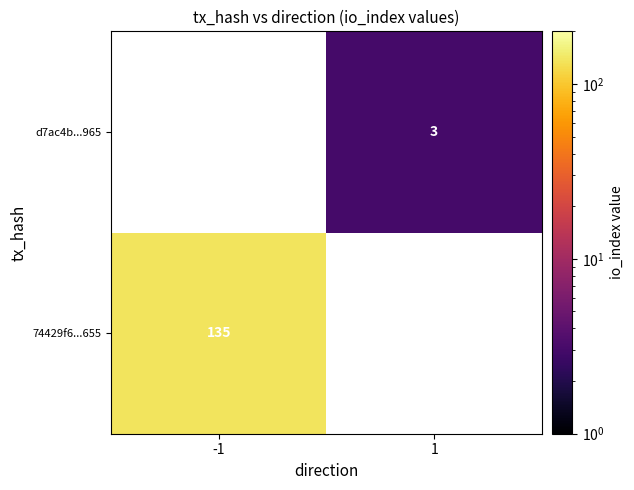

True or false: d7ac4b...965 has a value of 5 at 1.

False